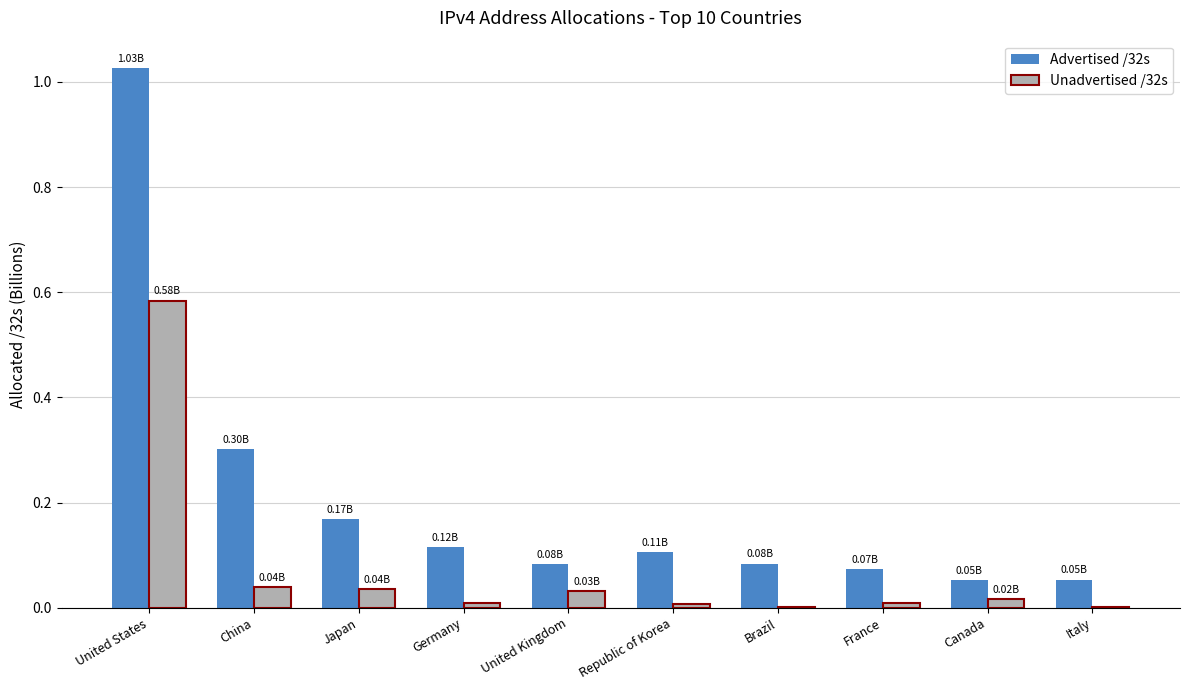

Which category has the highest value across all series?

United States